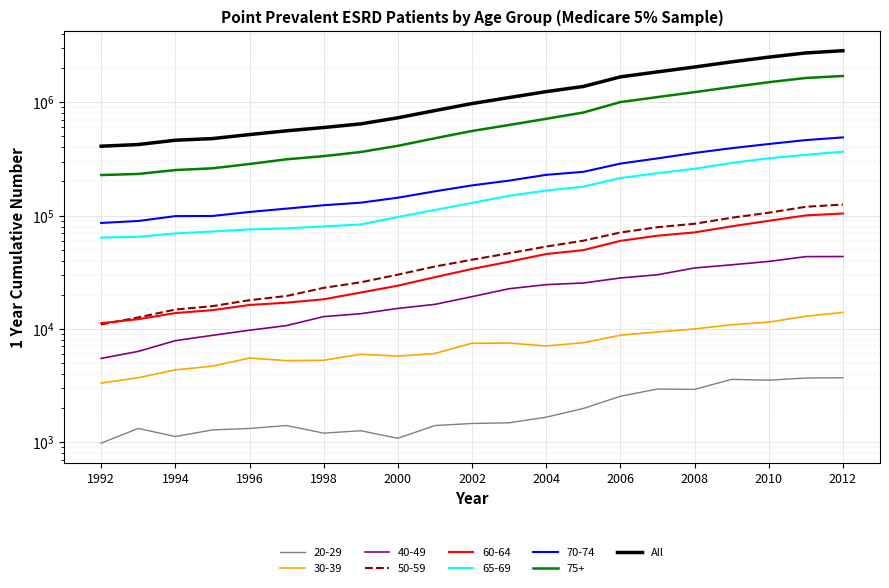

Reading left to right, what are all the values shown in this chart?

409620	423680	462520	478060	518920	559980	598820	644980	729900	845140	974960	1101040	1242280	1379600	1676720	1855680	2048920	2274960	2504220	2727140	2853420